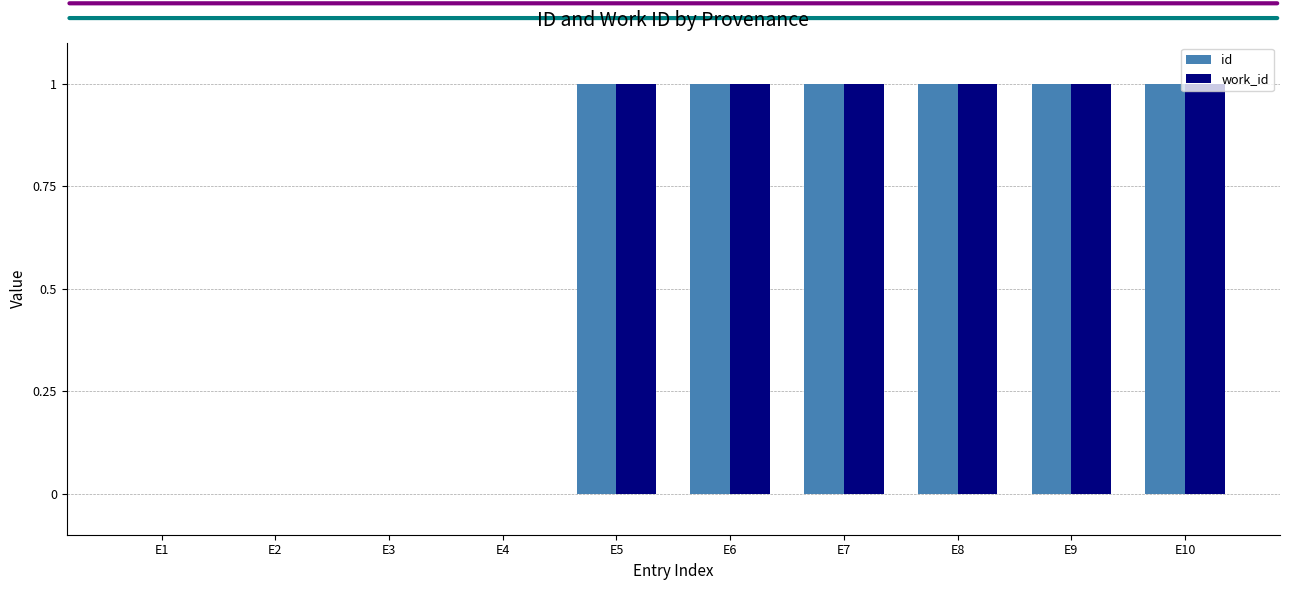

How many categories are shown in the chart?

10